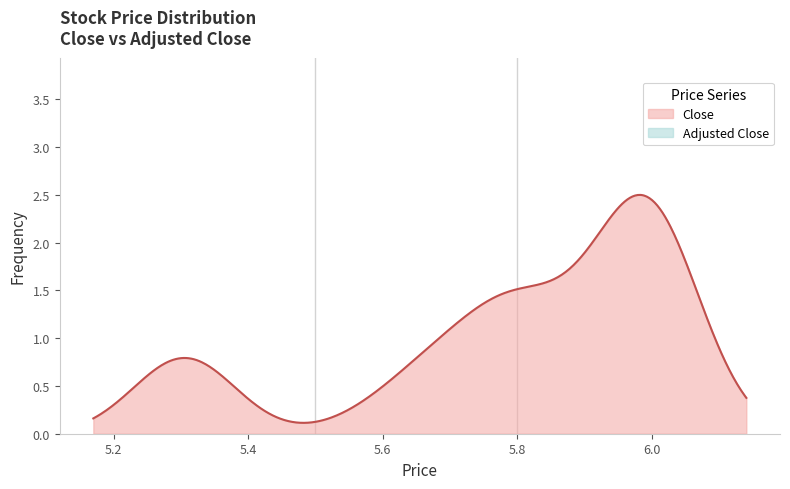

How many lines are shown in the chart?

2